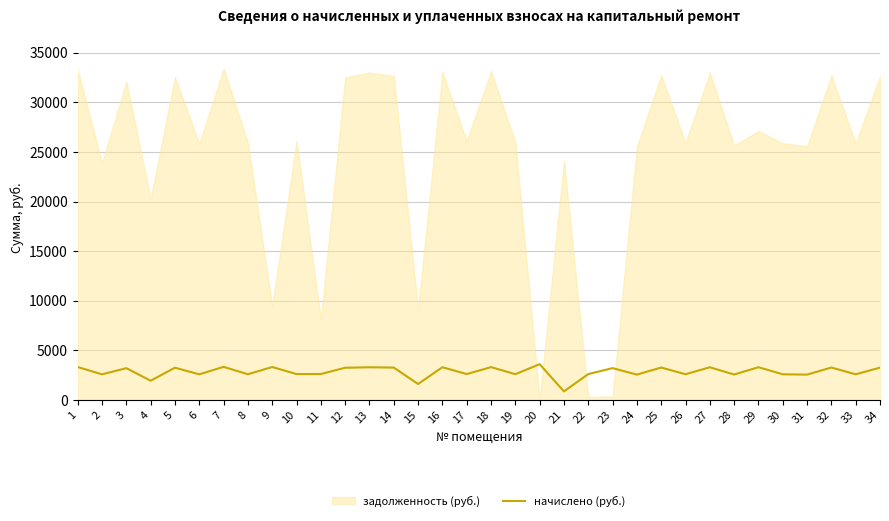

How many lines are shown in the chart?

1